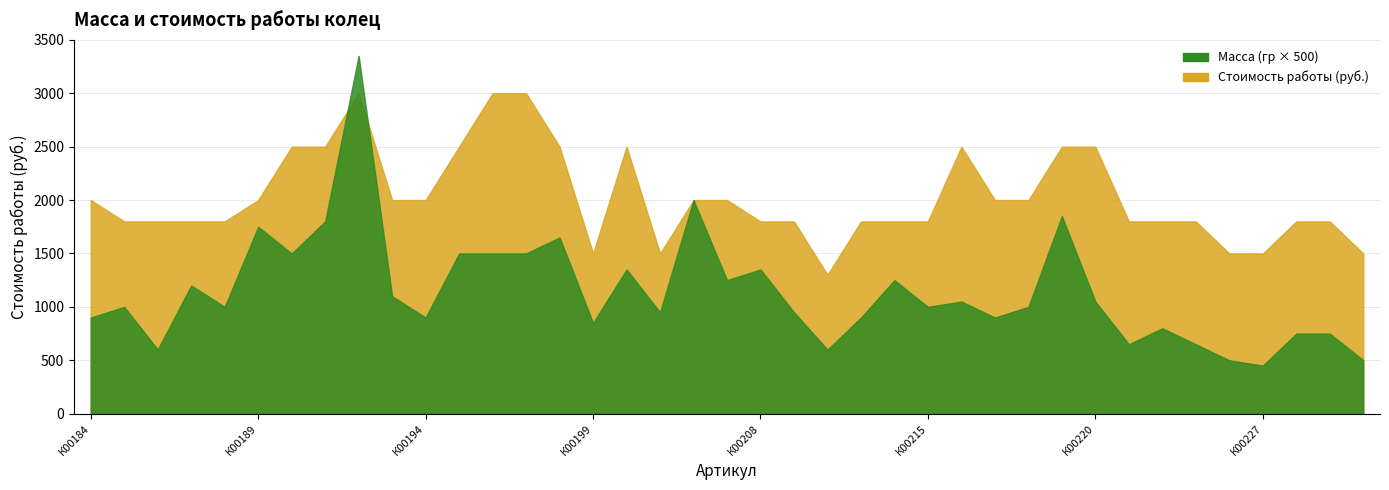

What is the lowest value of the Масса, гр series?

0.9